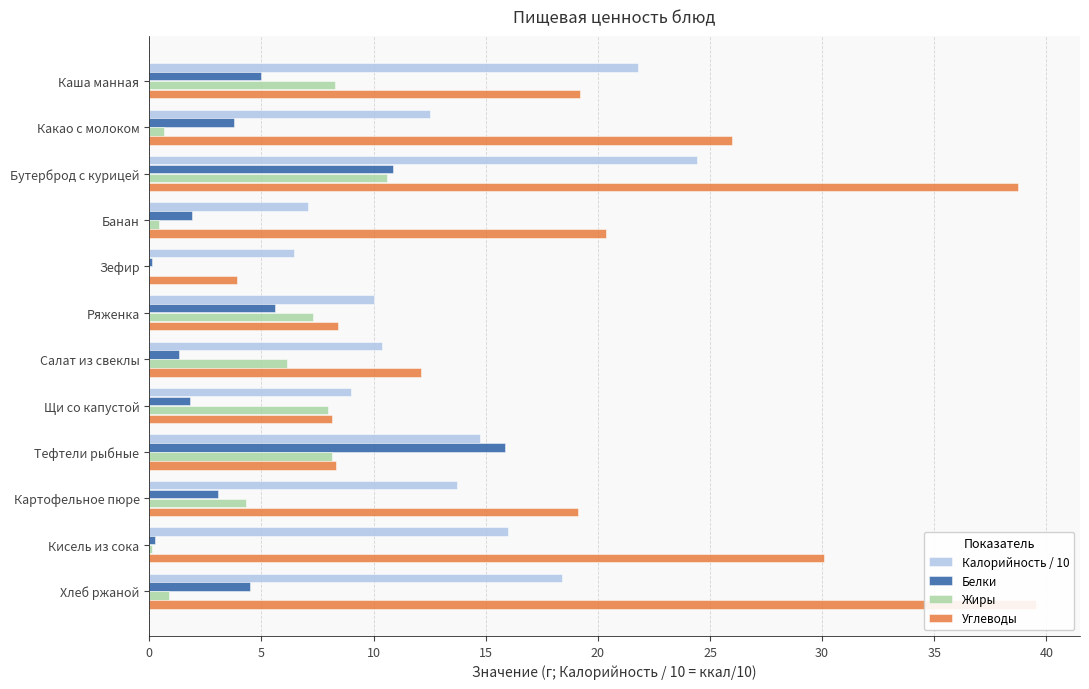

How many data points in Белки are less than 3?

5